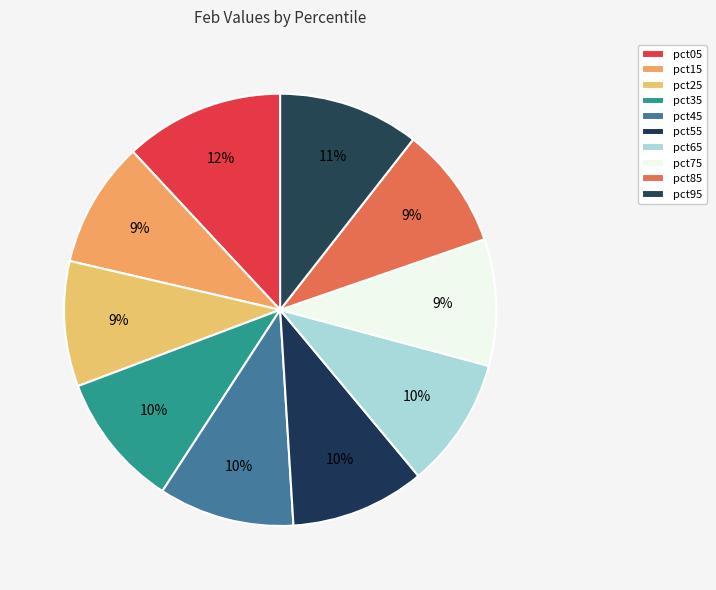

Combined, what portion of the pie is pct35 and pct15?

19.5%